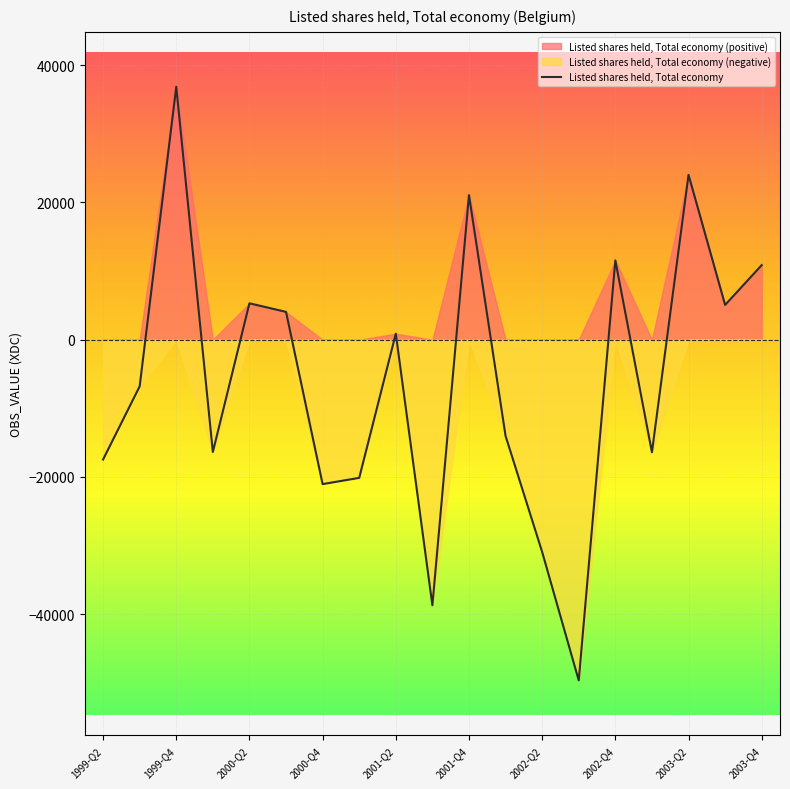

How many interior local valleys (lower than both neighbors) does the data have?

6